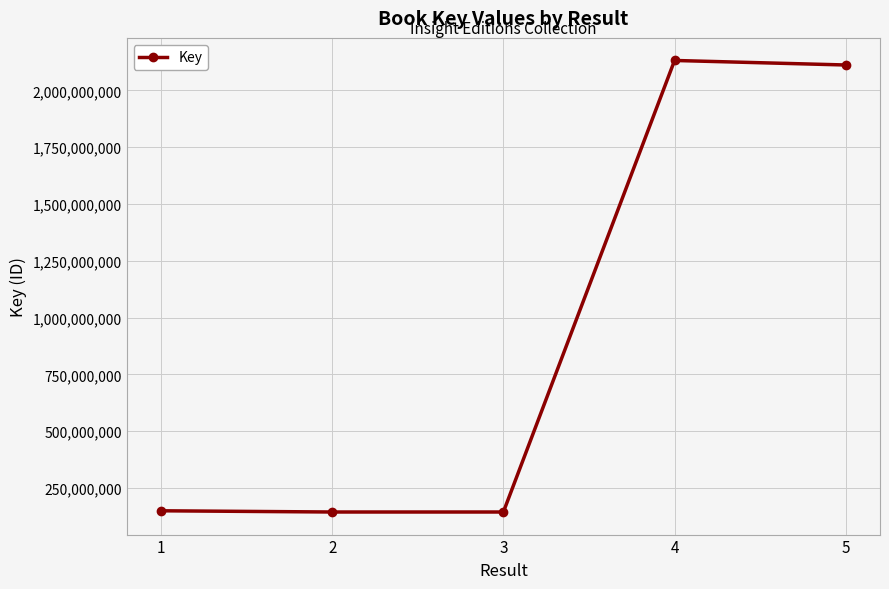

What is the difference between the maximum and second lowest values?

1987643797